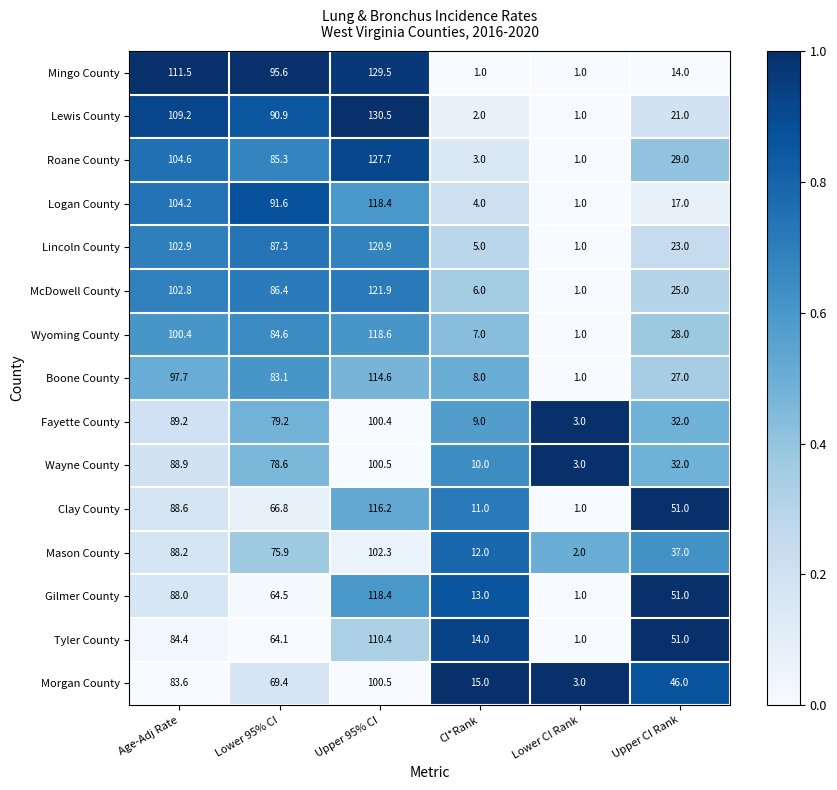

What is the sum of the Mason County values at CI*Rank and Upper 95% CI?

114.3